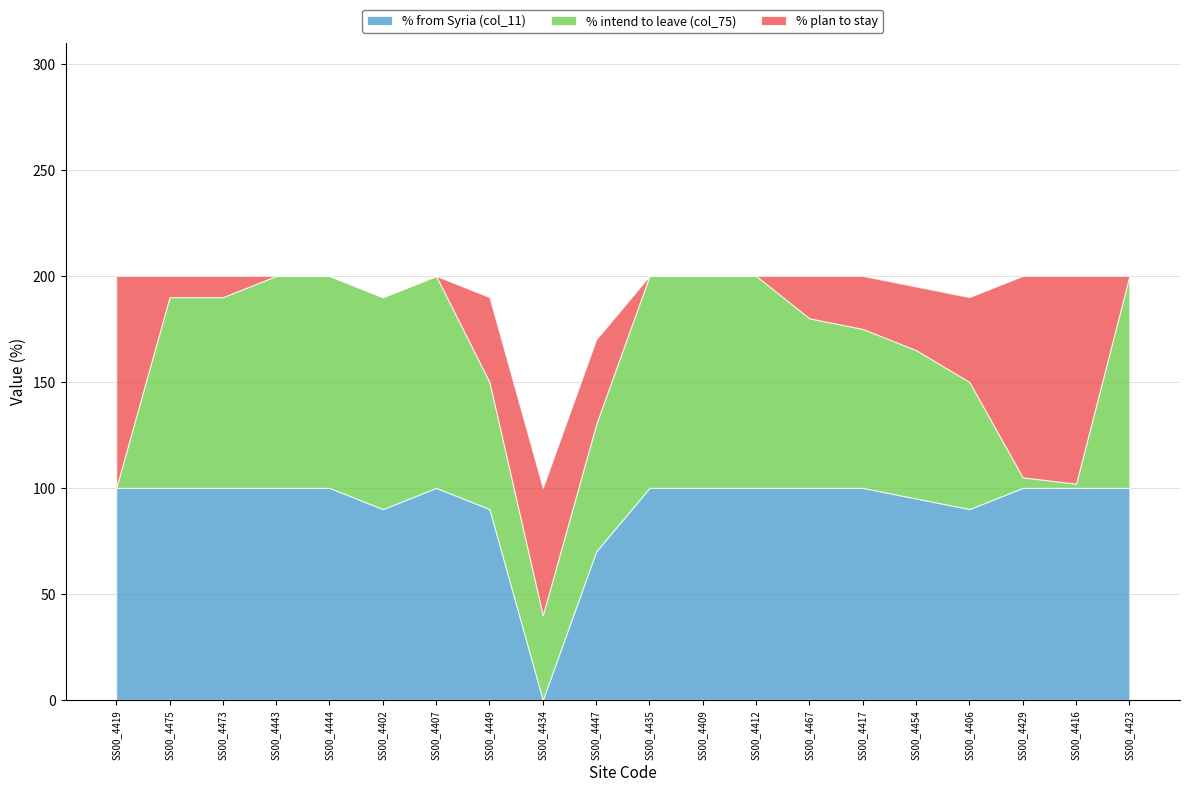

True or false: IDPs departed (col_59) and % intend to leave (col_75) cross at least once.

False